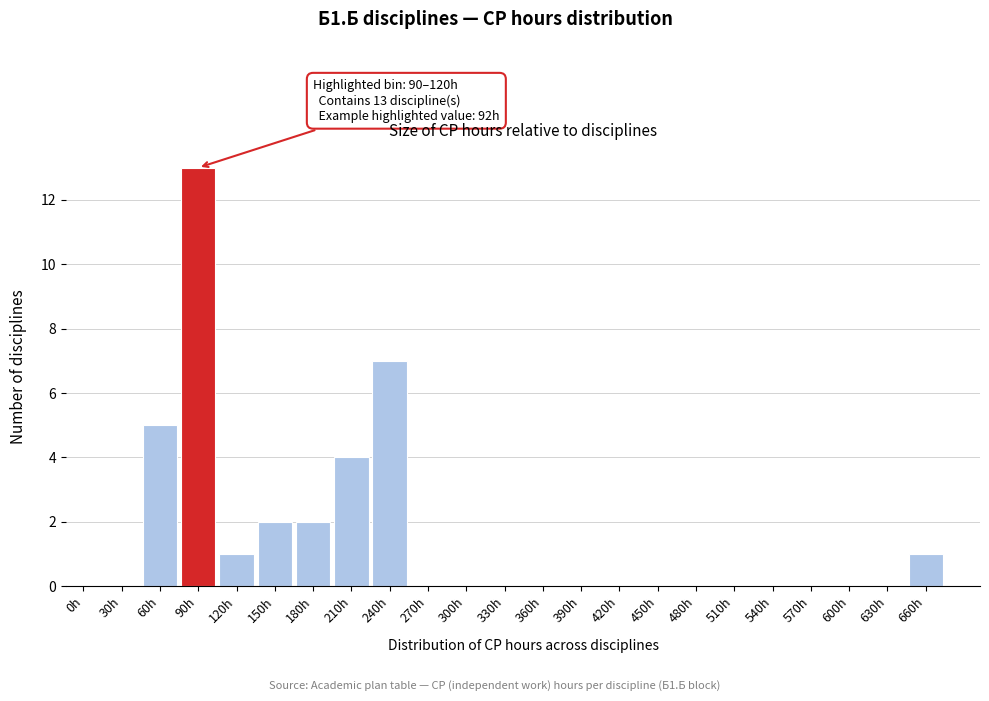

Reading left to right, what are all the values shown in this chart?

0h=0	30h=0	60h=5	90h=13	120h=1	150h=2	180h=2	210h=4	240h=7	270h=0	300h=0	330h=0	360h=0	390h=0	420h=0	450h=0	480h=0	510h=0	540h=0	570h=0	600h=0	630h=0	660h=1